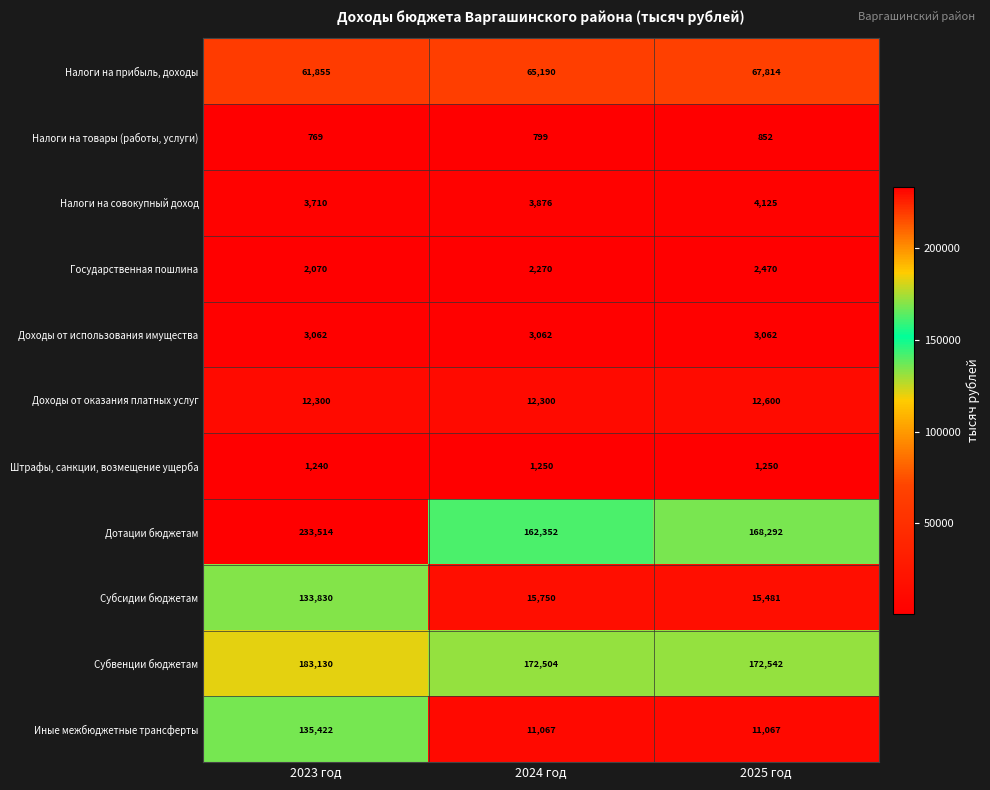

At which category does the chart reach its minimum across all series?

2023 год